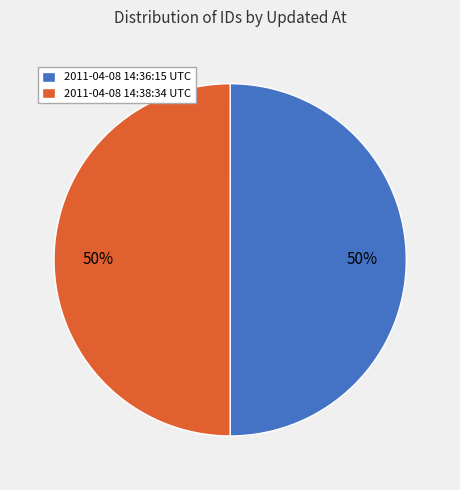

To the nearest percent, what portion does 2011-04-08 14:38:34 UTC represent?

50%